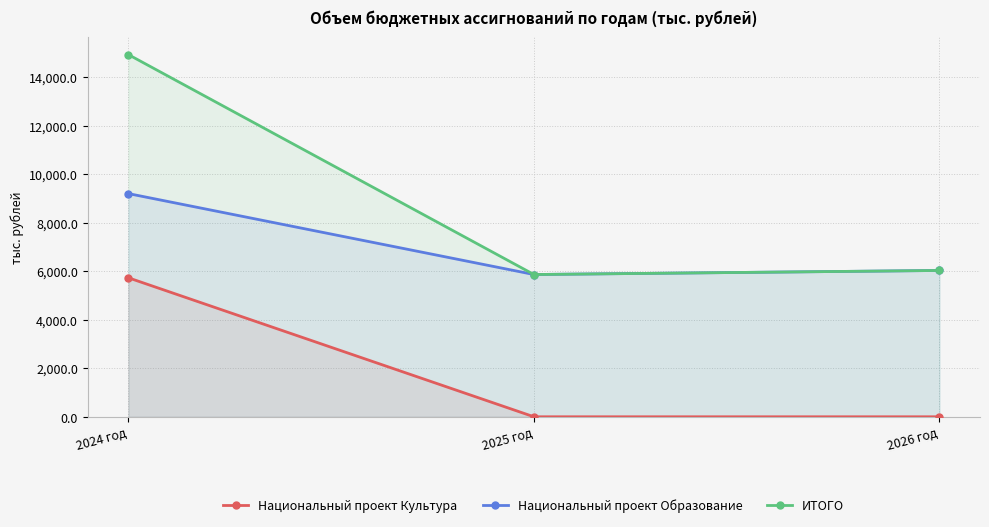

Which series has the widest spread of values?

ИТОГО